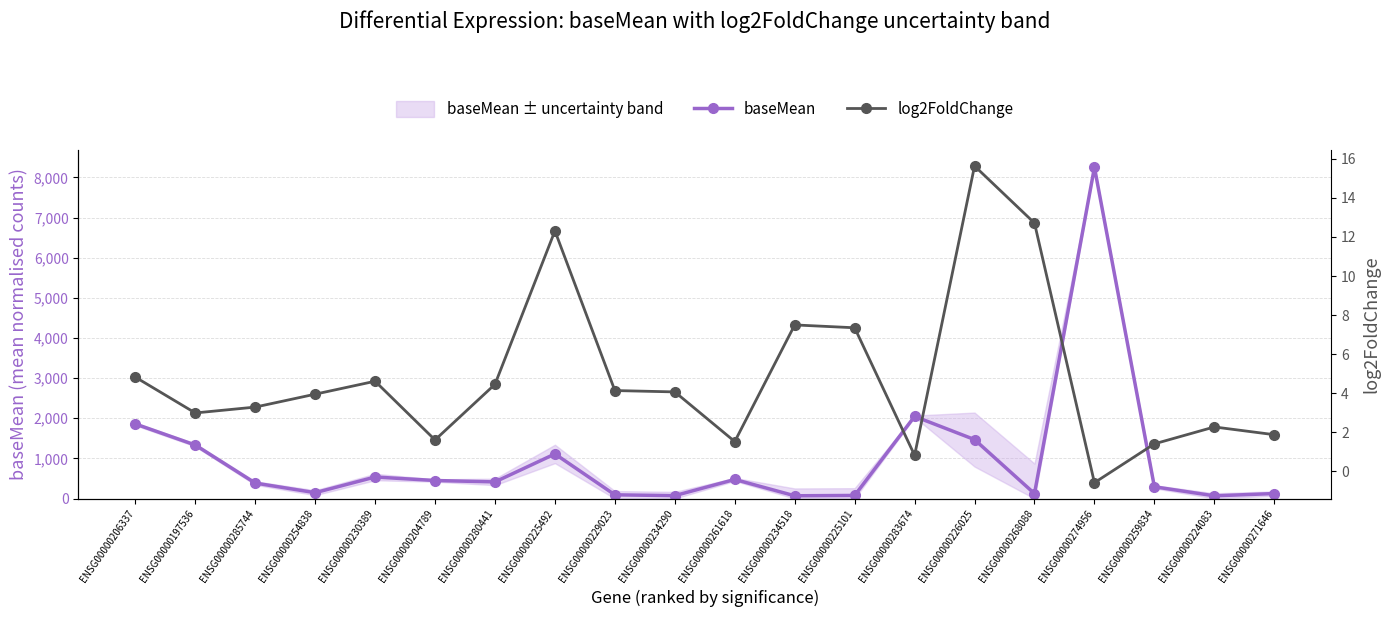

True or false: log2FoldChange and baseMean intersect in this chart.

False